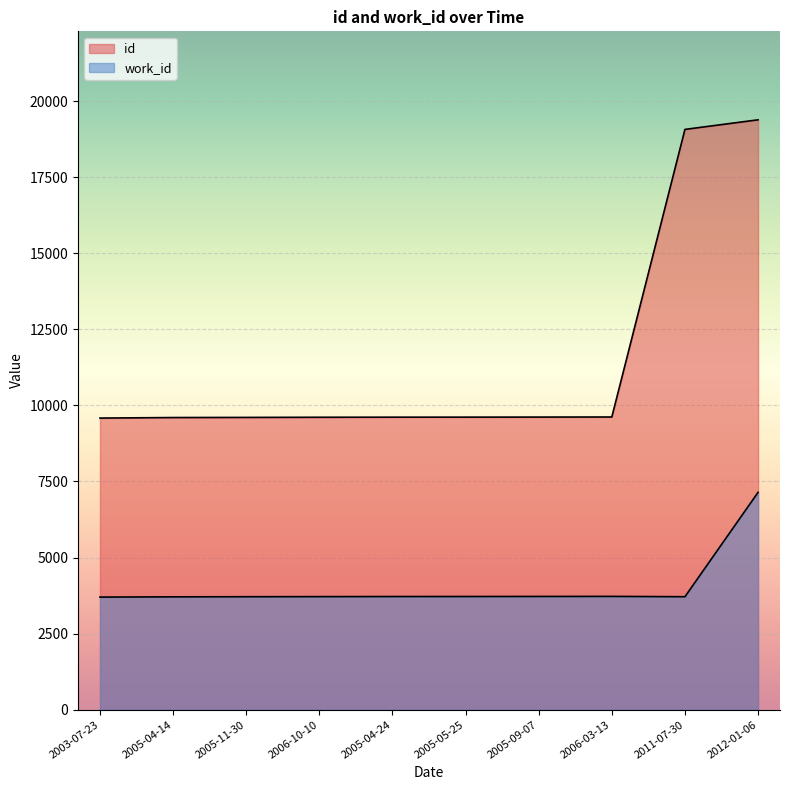

What is the total value across all series at 2012-01-06?

26525